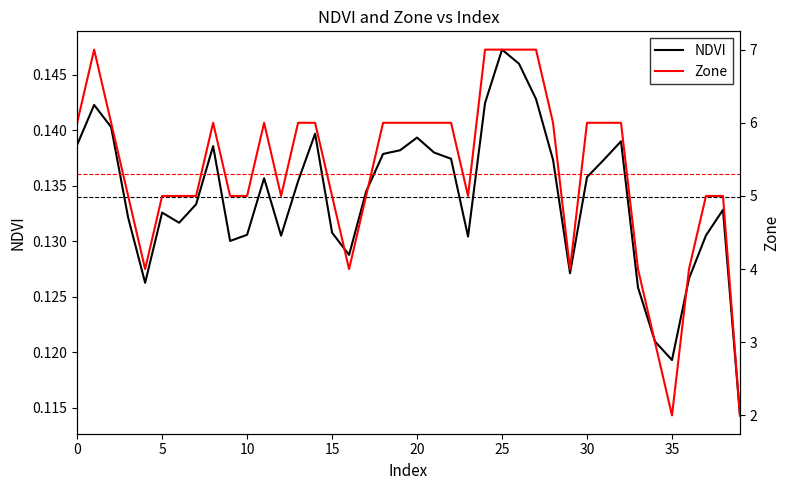

At which label does NDVI reach its peak?

25